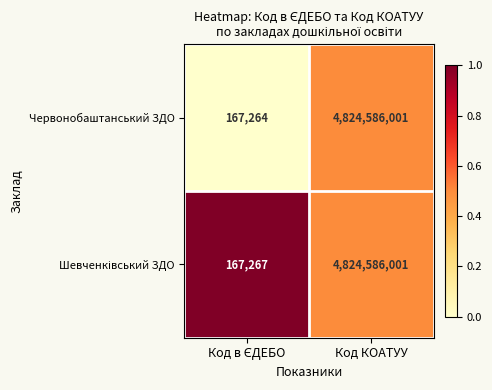

Read the Червонобаштанський ЗДО value at Код КОАТУУ.

4824586001